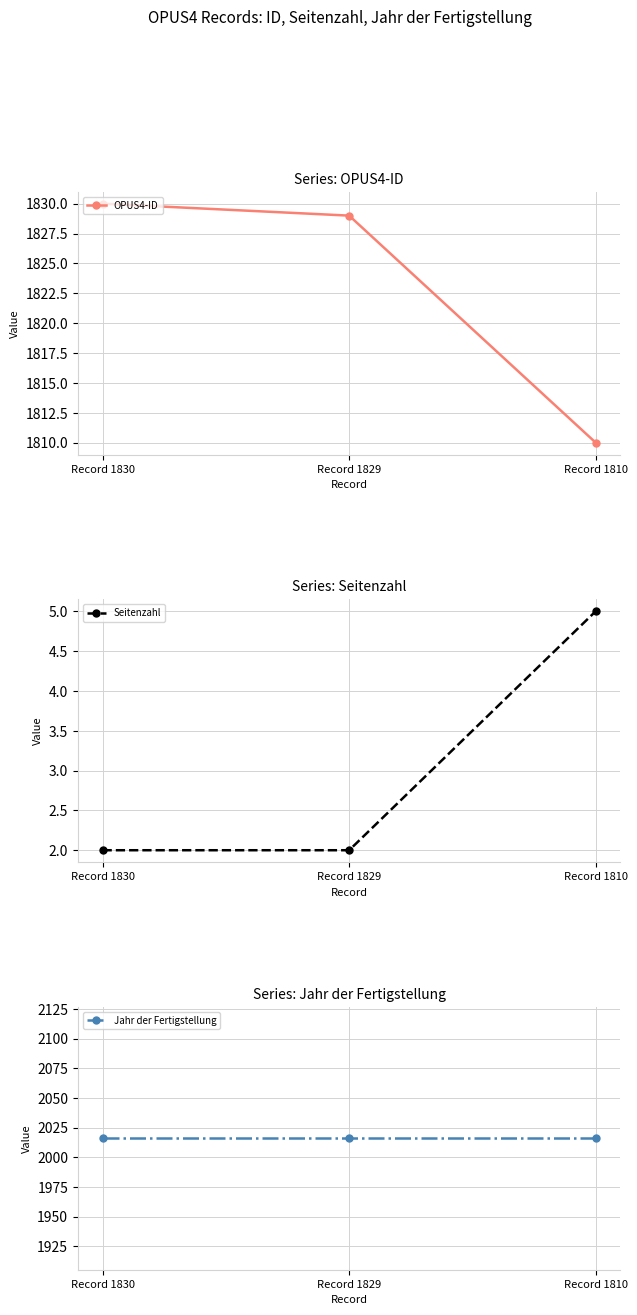

Reading left to right, what are all the values shown in this chart?

OPUS4-ID: 1830	1829	1810
Seitenzahl: 2	2	5
Jahr der Fertigstellung: 2016	2016	2016